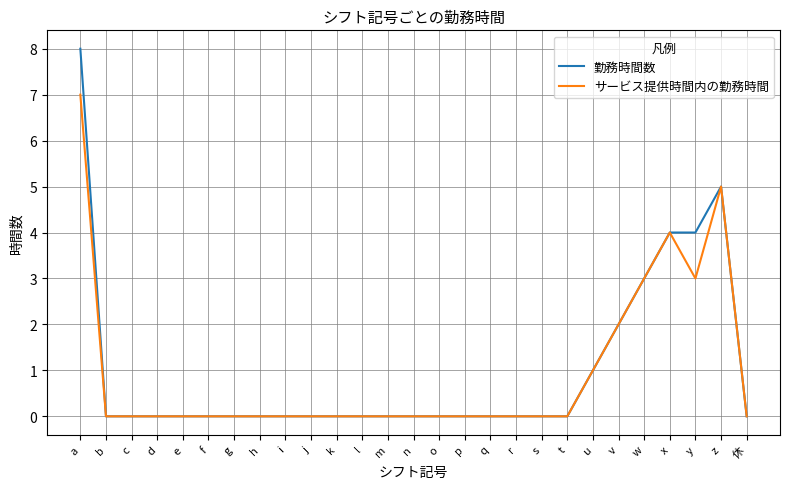

What position from the left is a?

1